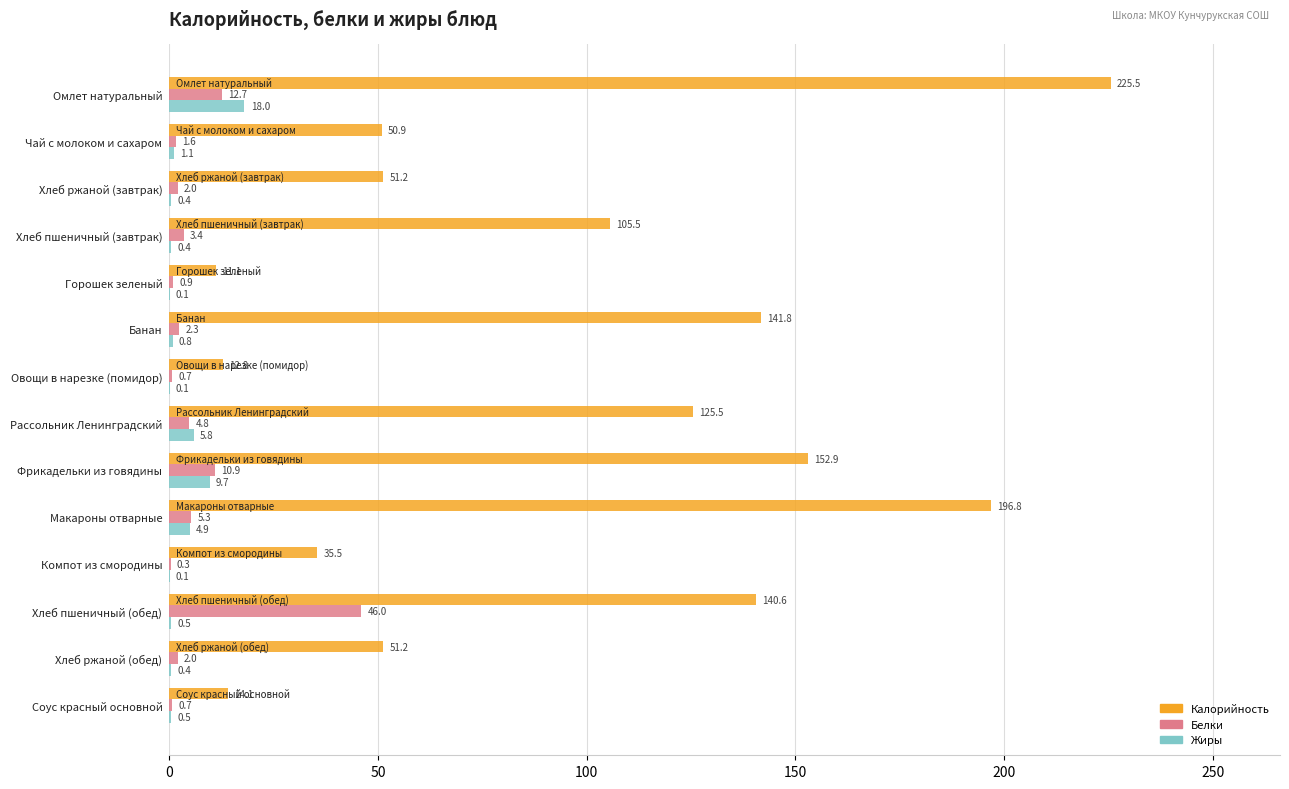

Which category has the highest value in the Белки series?

Хлеб пшеничный (обед)